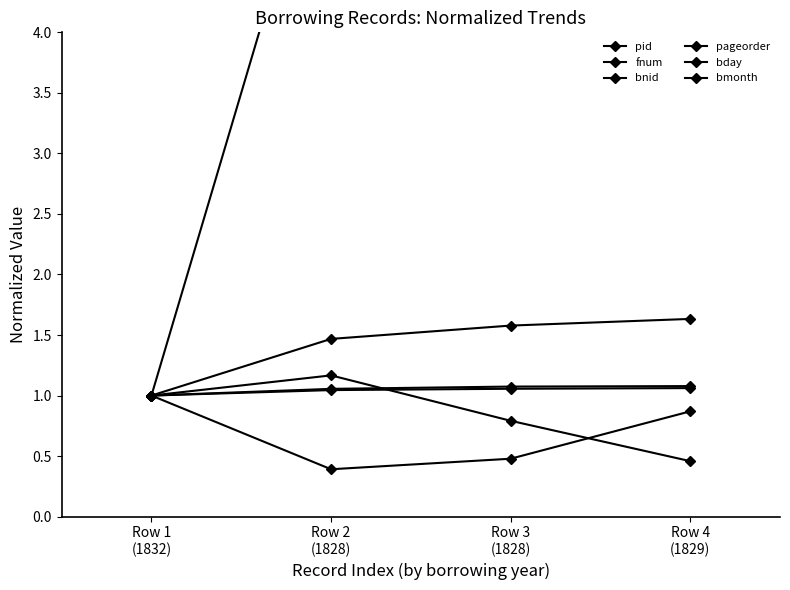

Reading left to right, list all the values displayed in this chart.

pid: Row 1
(1832)=1.0	Row 2
(1828)=1.0	Row 3
(1828)=1.1	Row 4
(1829)=1.1
fnum: Row 1
(1832)=1.0	Row 2
(1828)=1.5	Row 3
(1828)=1.6	Row 4
(1829)=1.6
bnid: Row 1
(1832)=1.0	Row 2
(1828)=1.1	Row 3
(1828)=1.1	Row 4
(1829)=1.1
pageorder: Row 1
(1832)=1.0	Row 2
(1828)=0.4	Row 3
(1828)=0.5	Row 4
(1829)=0.9
bday: Row 1
(1832)=1.0	Row 2
(1828)=1.2	Row 3
(1828)=0.8	Row 4
(1829)=0.5
bmonth: Row 1
(1832)=1.0	Row 2
(1828)=6.0	Row 3
(1828)=8.0	Row 4
(1829)=7.0